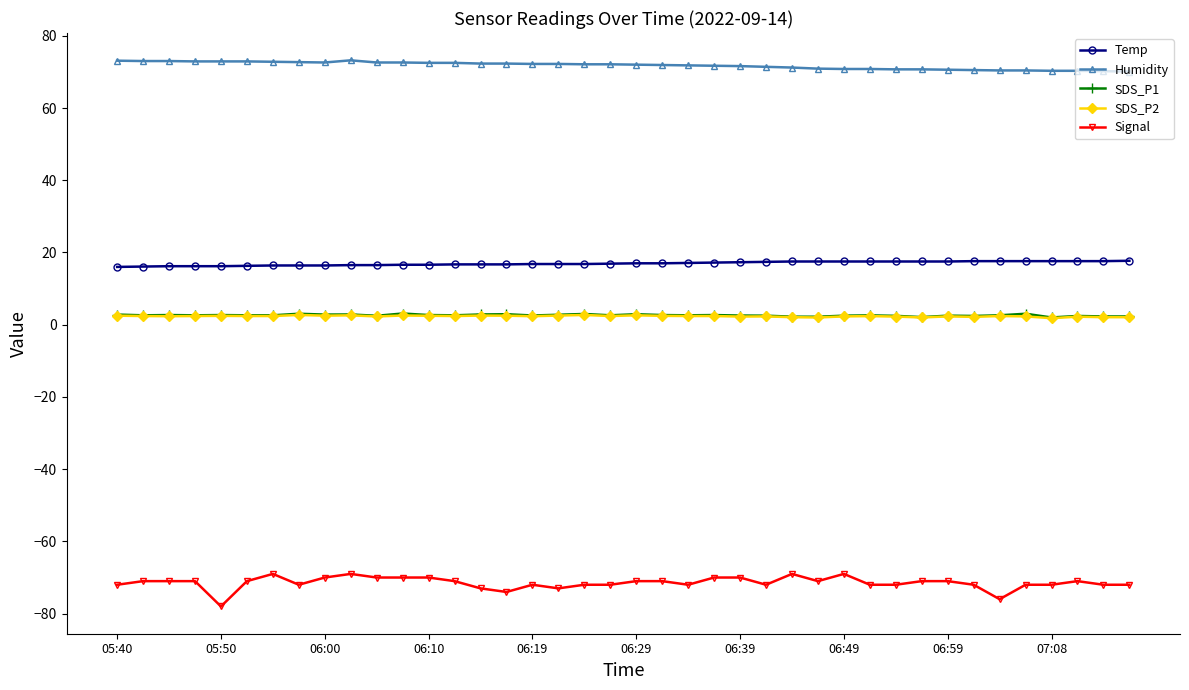

Which series has the widest spread of values?

Signal